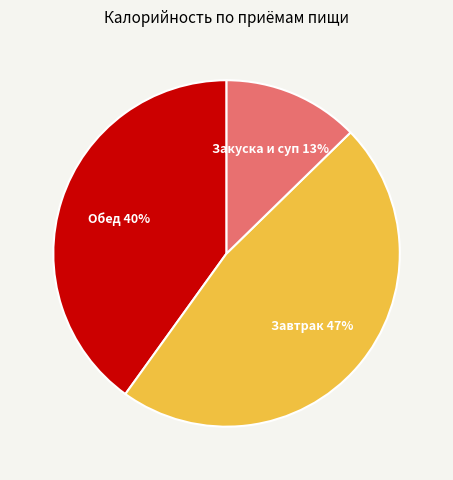

Between Обед and Закуска и суп, which is larger?

Обед